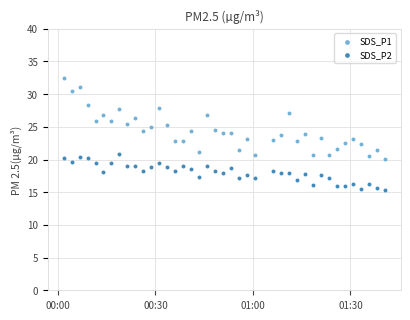

What are all the series names shown in the legend?

SDS_P1, SDS_P2